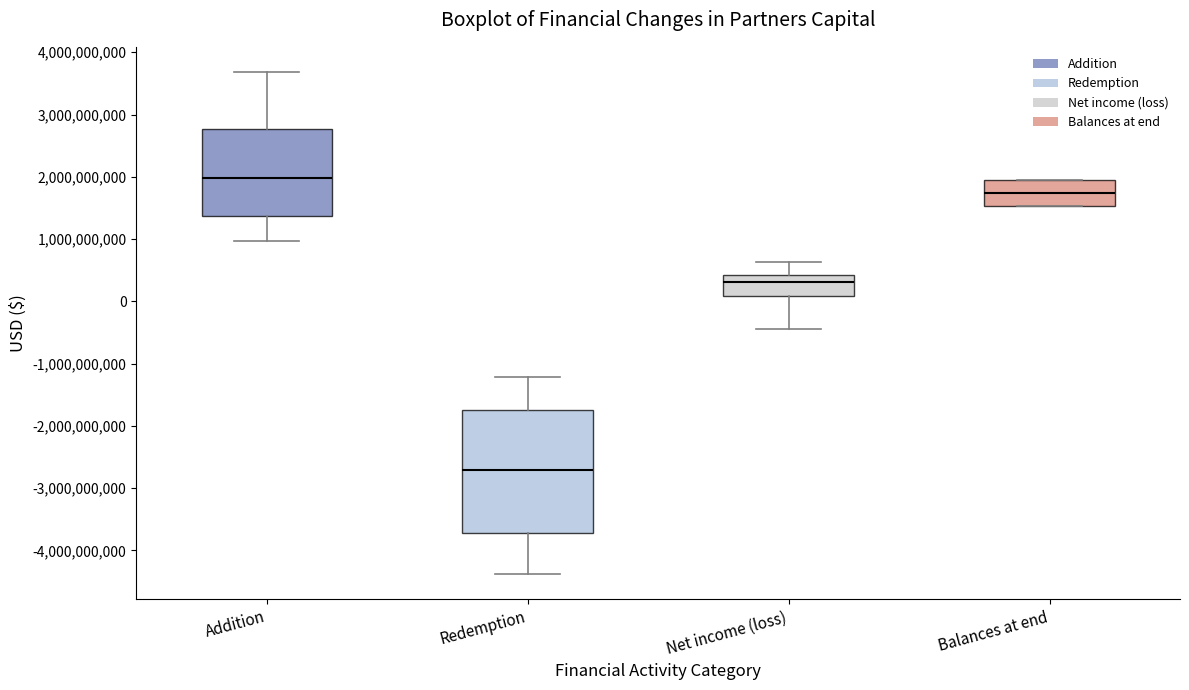

Which box's median line is the lowest?

Redemption